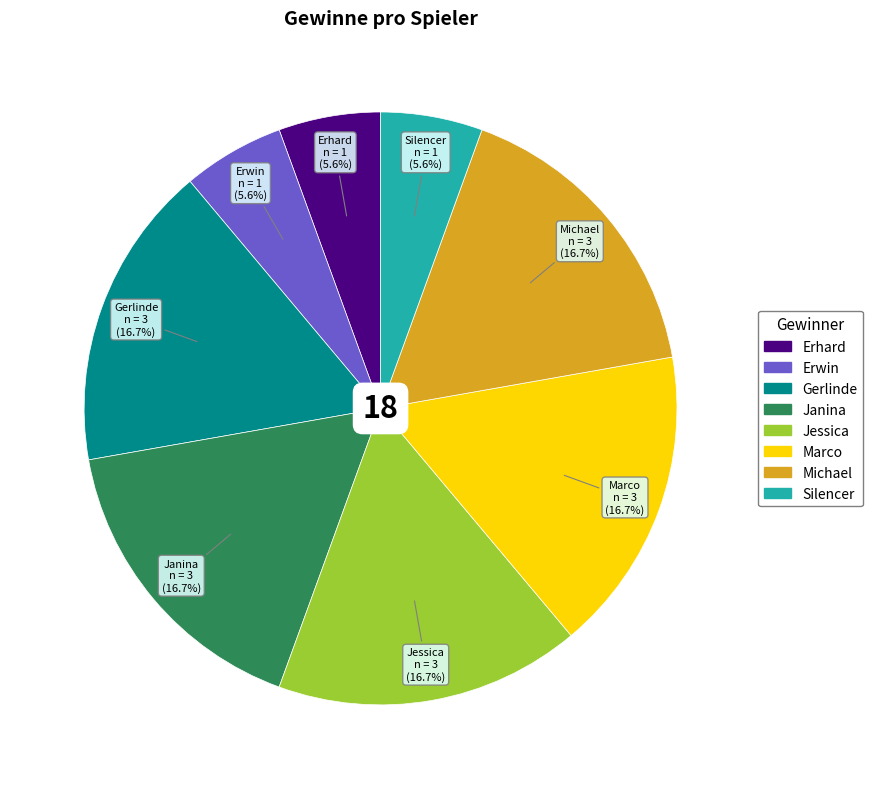

To the nearest percent, what is the difference between the largest and smallest slice percentages?

11%